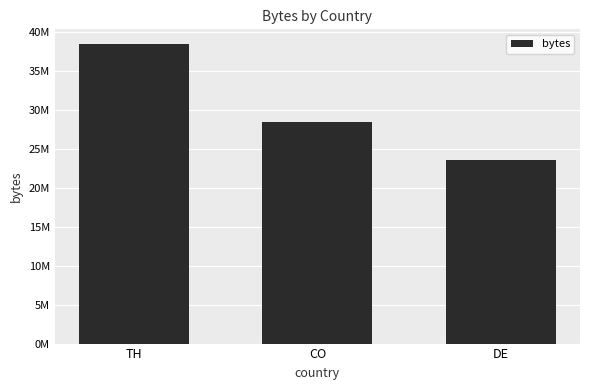

Reading left to right, what are all the values shown in this chart?

38476875	28545152	23665352